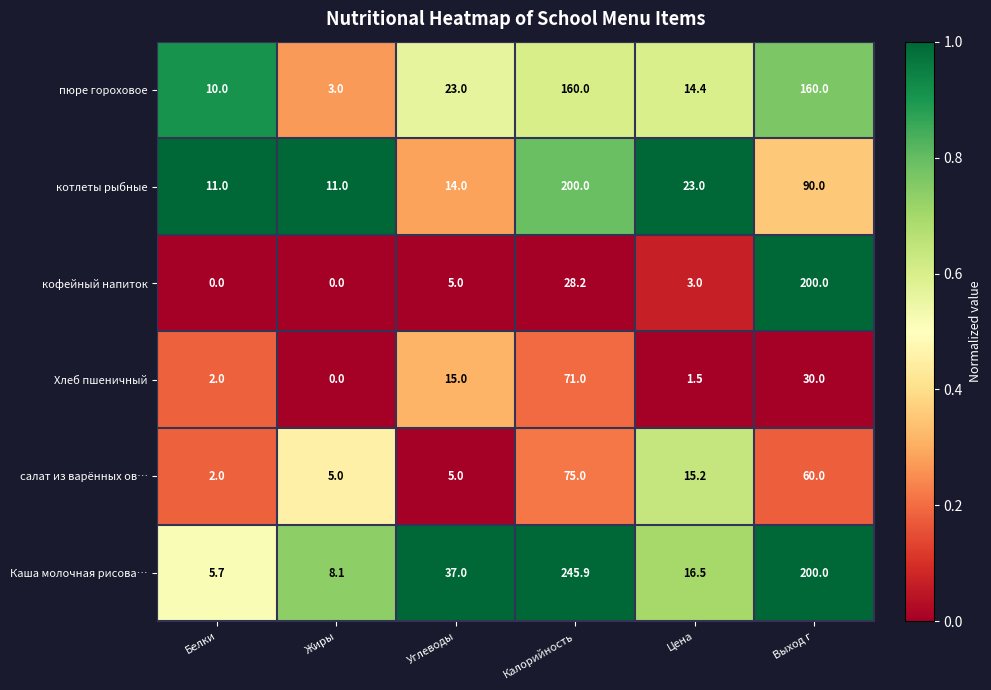

Where is Хлеб пшеничный nearest to the value 35?

Выход г